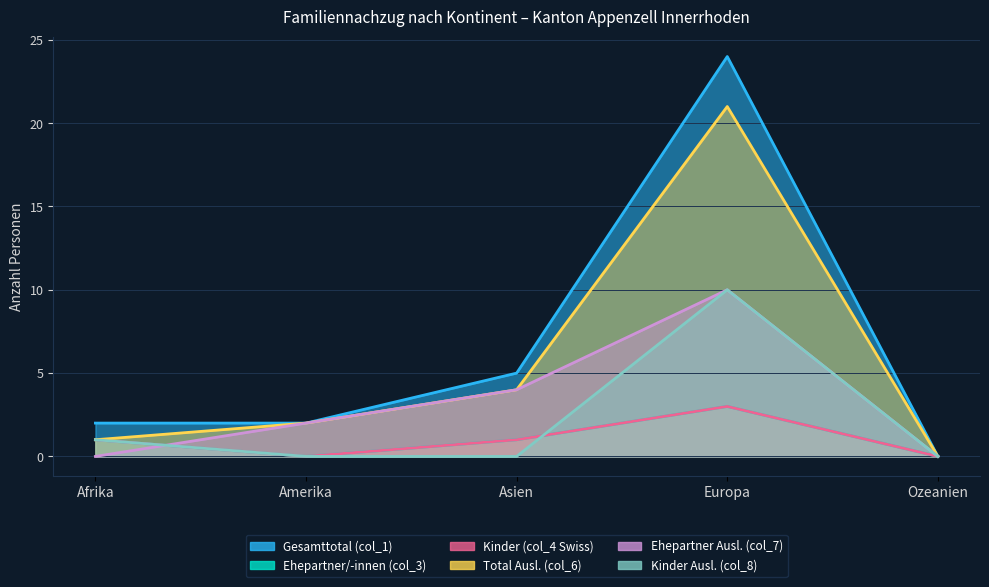

Between which two adjacent categories do Kinder Ausl. (col_8) and Ehepartner/-innen (col_3) first intersect?

Asien and Europa